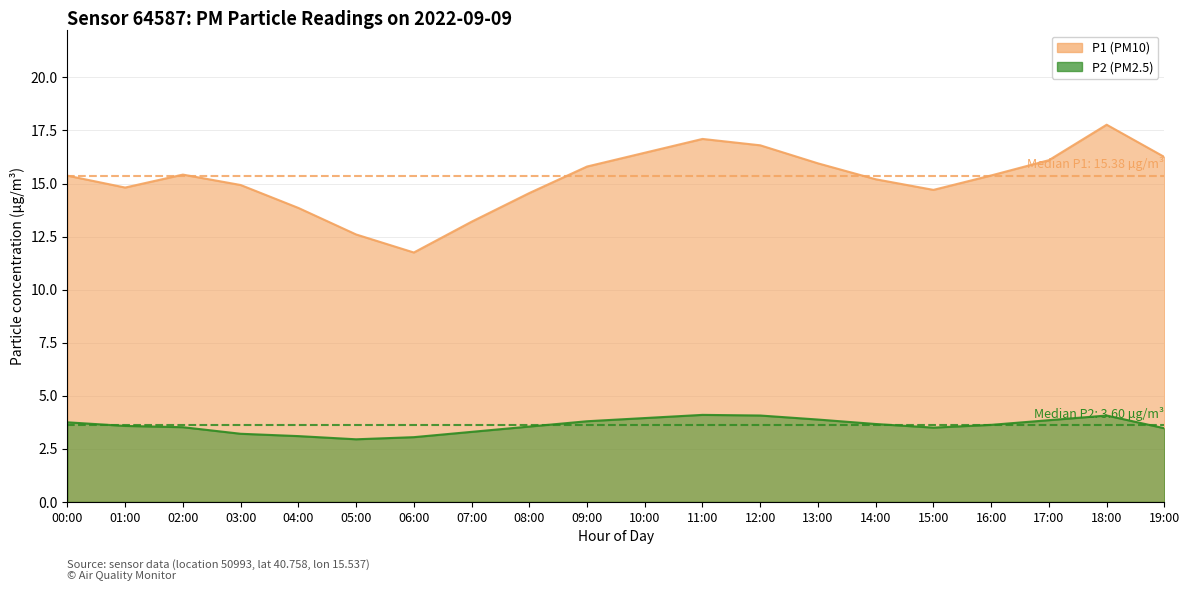

What is the value of the P1 point at the 4th from the left?

14.9